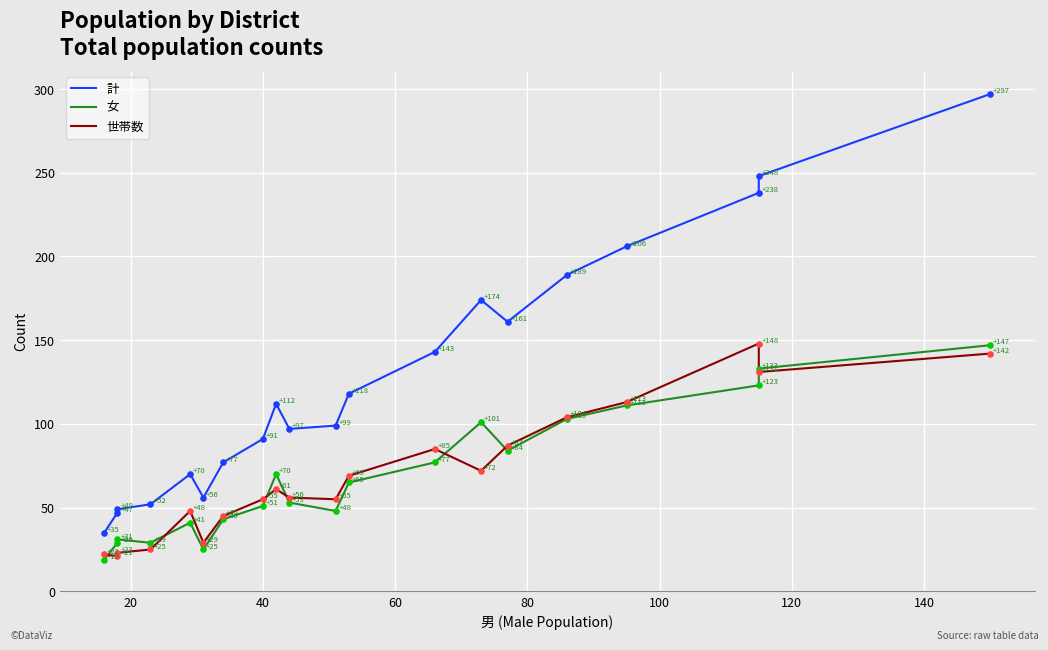

Which series has the largest total across all categories?

計